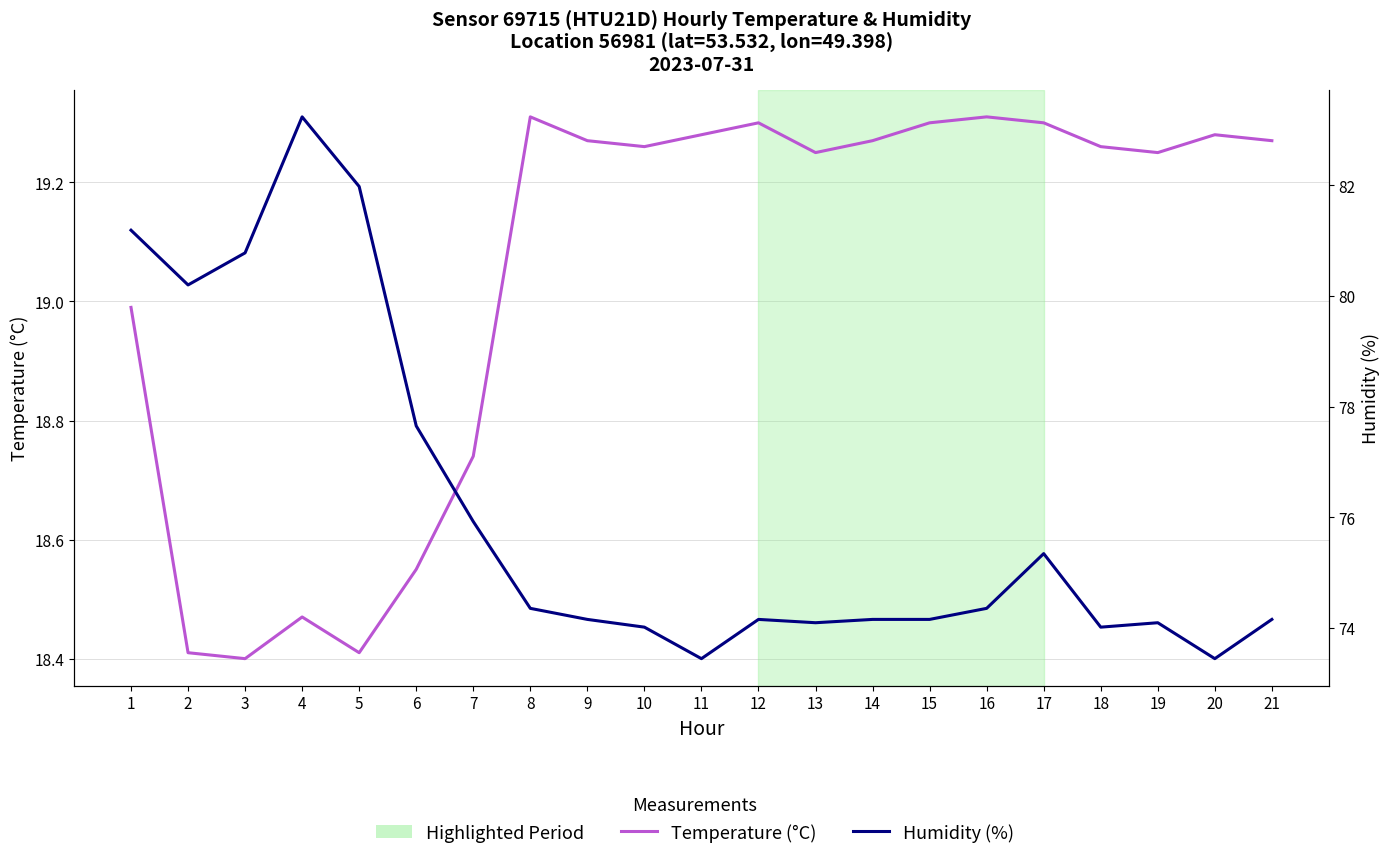

Is the value of Humidity (%) at 7 greater than the value of Temperature (°C) at 12?

Yes